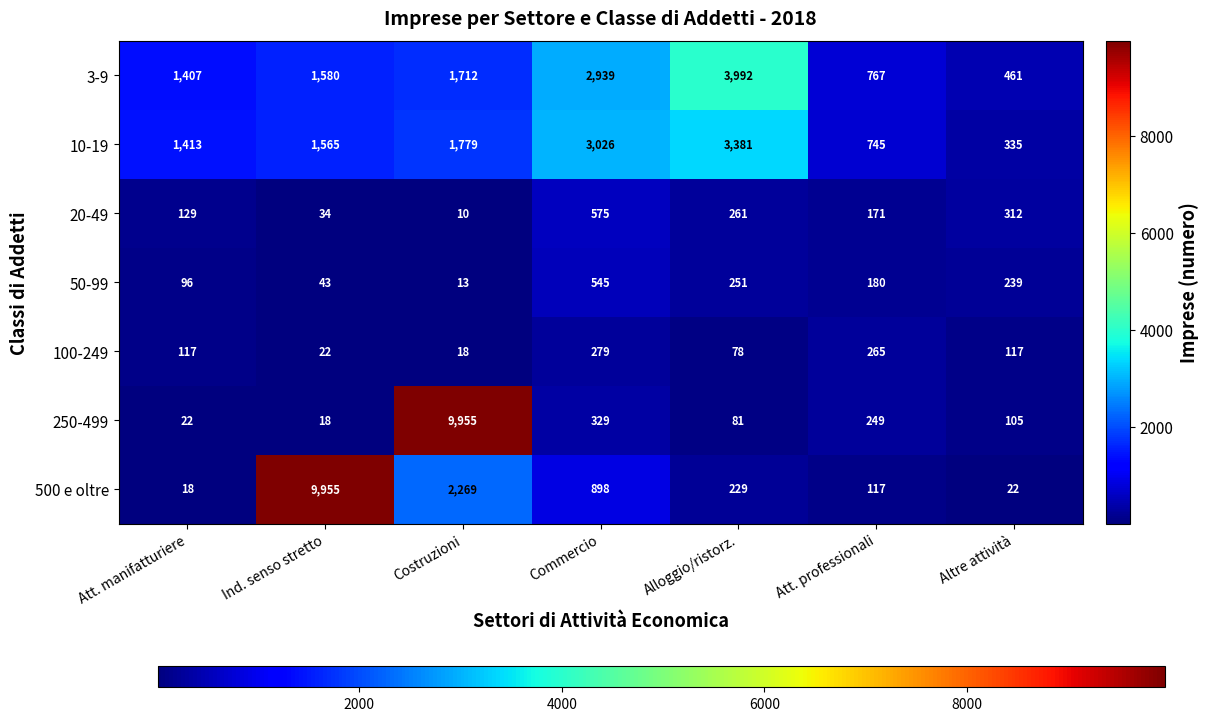

What value does the 20-49 series have at Commercio?

575